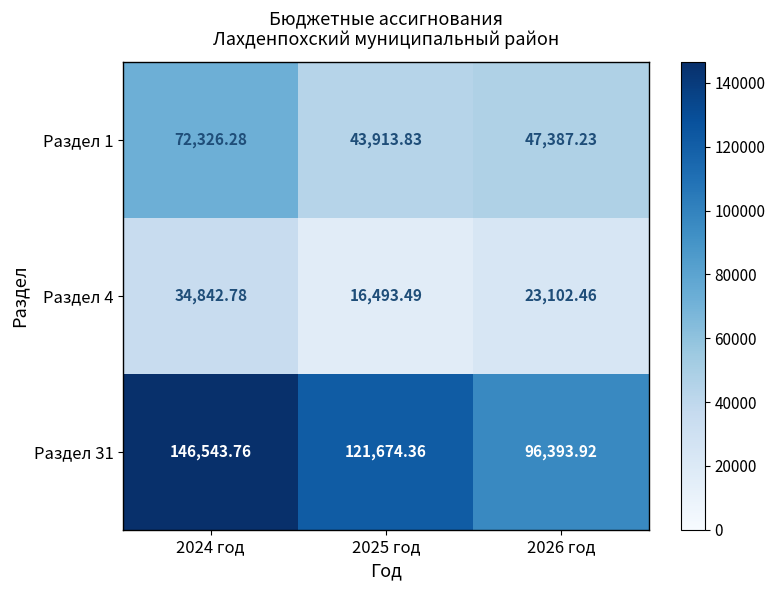

Which series has the largest total across all categories?

Раздел 31